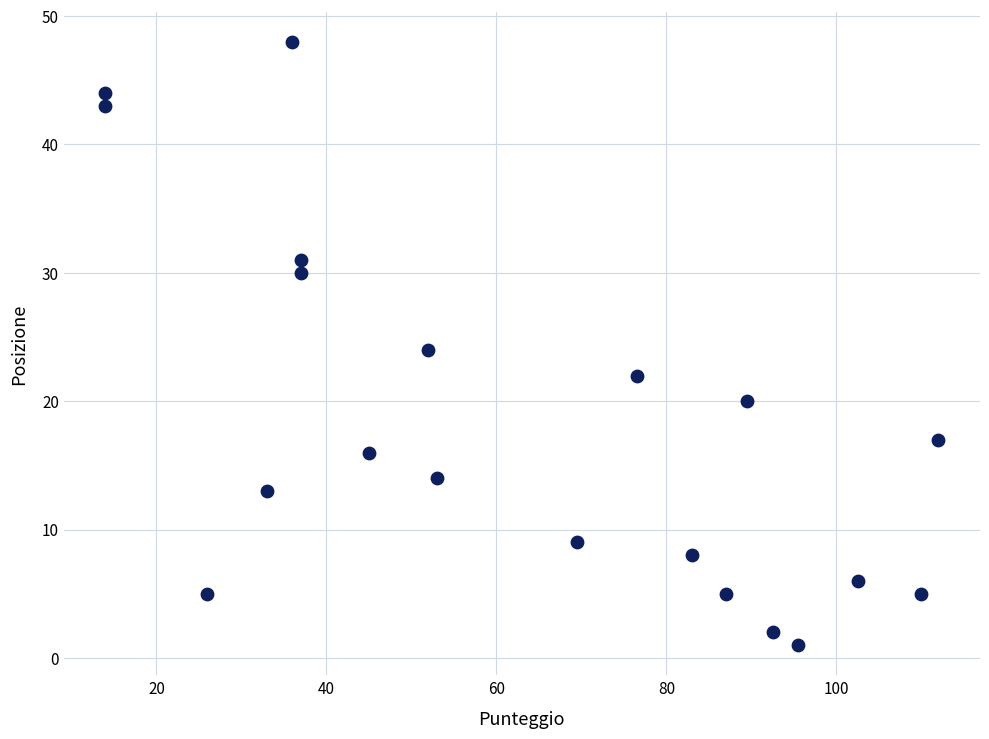

What is the range of Y values (max minus min)?

47